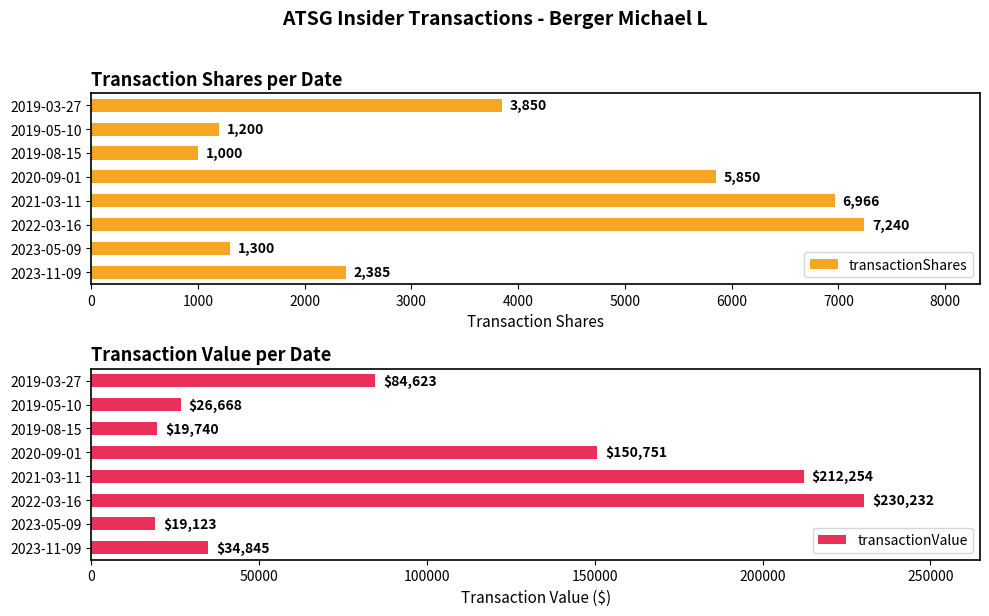

At which label is transactionValue closest to 124677?

2020-09-01